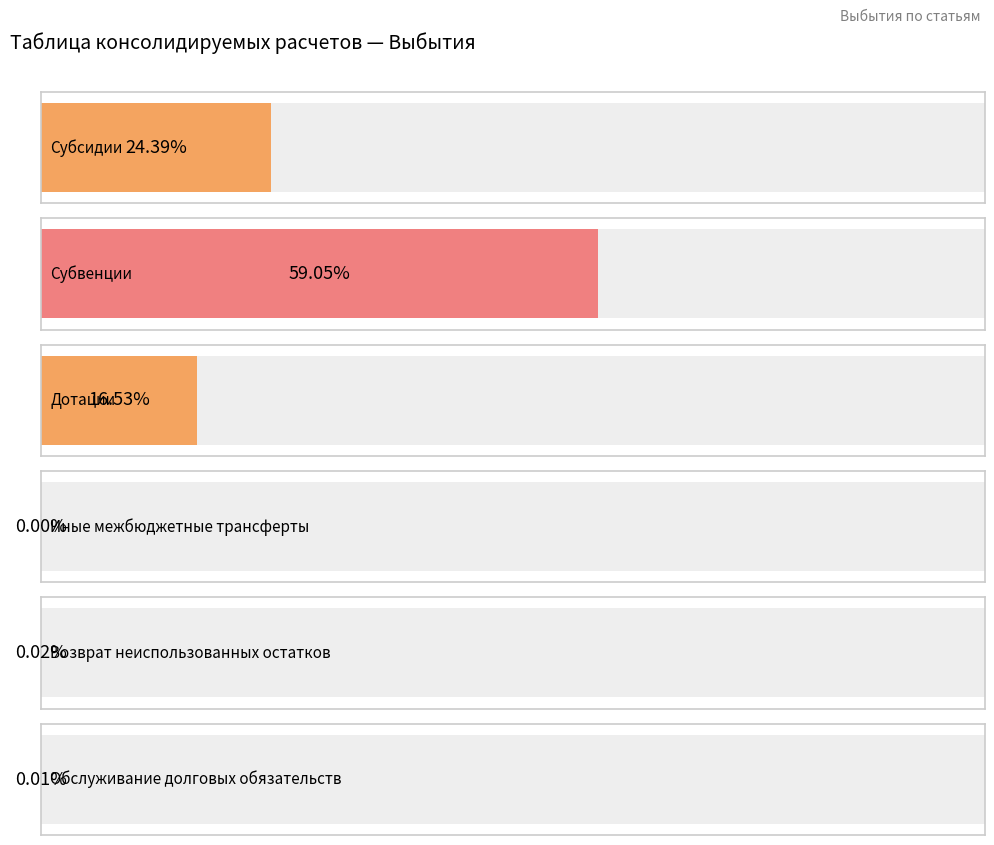

Which has a higher value, Иные межбюджетные трансферты or Обслуживание долговых обязательств?

Обслуживание долговых обязательств